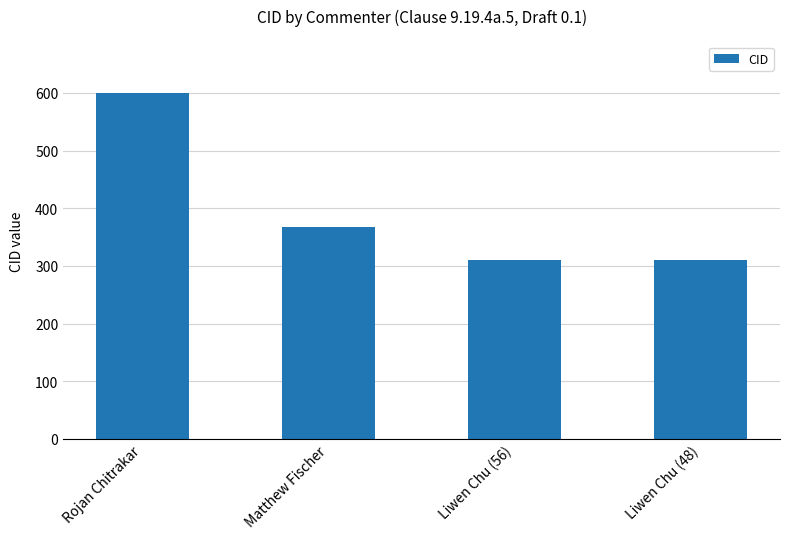

What is the average value?

397